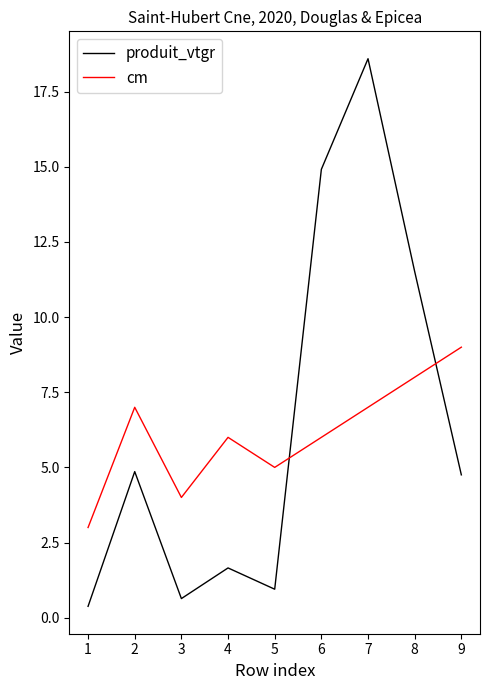

What are all the series names shown in the legend?

produit_vtgr, cm